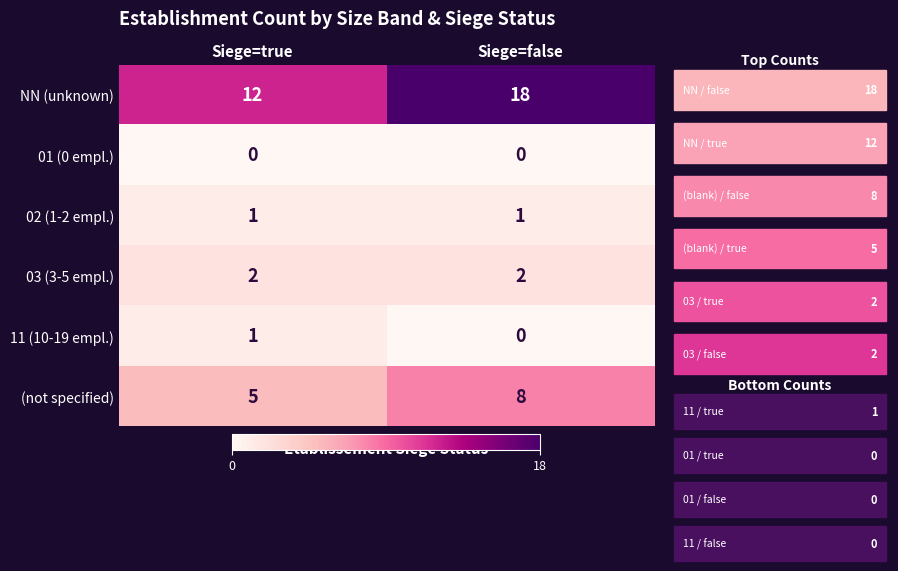

How many distinct data groups are displayed?

6